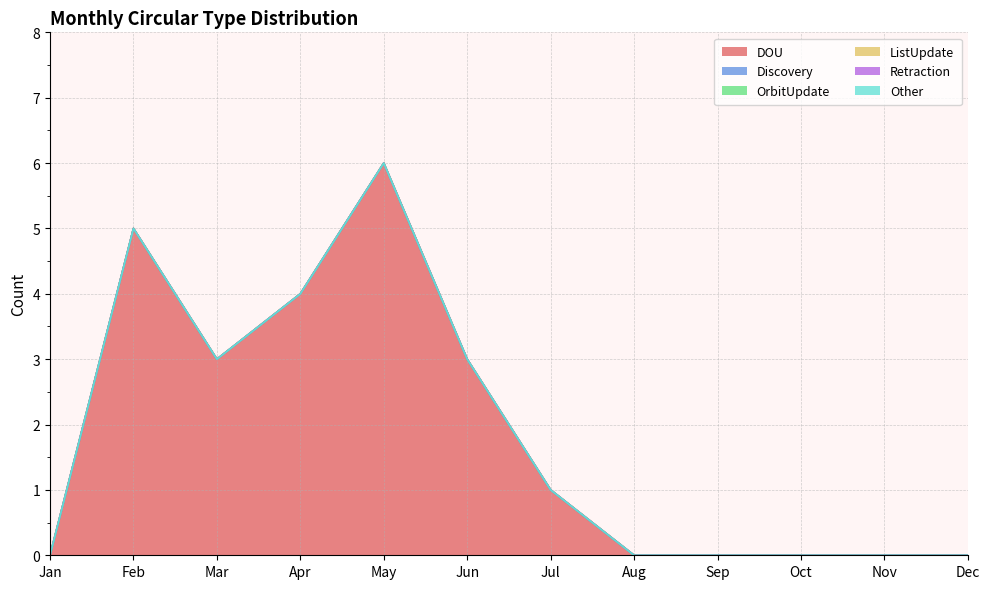

Rank the series at Nov from lowest to highest value.

DOU, Discovery, OrbitUpdate, ListUpdate, Retraction, Other